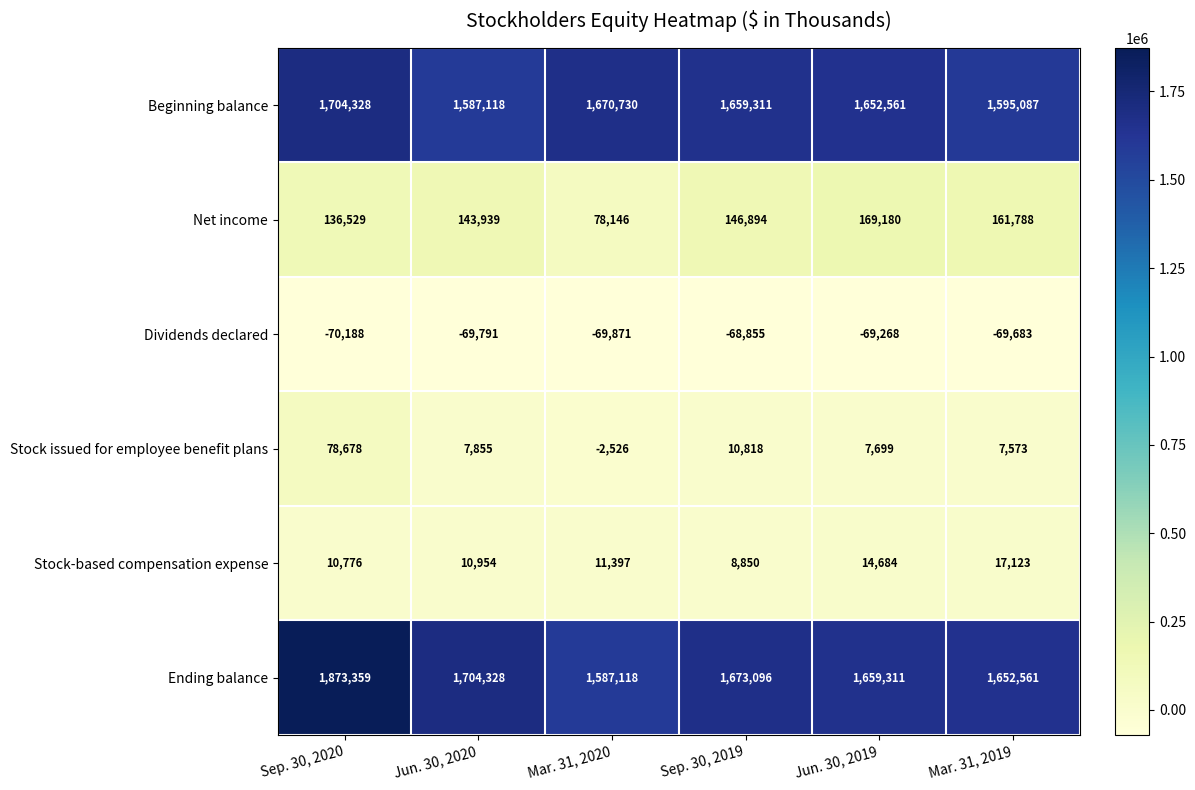

At how many categories does at least one series exceed 414464?

6